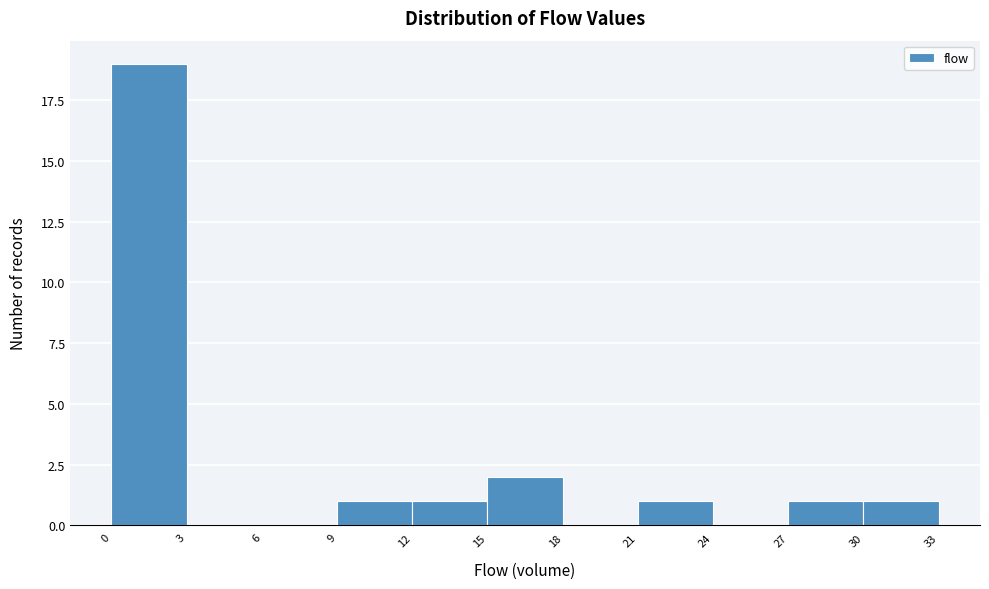

Reading left to right, list every bar in this chart as the range it spans on the x-axis followed by its height. The values are not printed on the chart, so give them approximately, as read against the axis.

0 to 3: 19
3 to 6: 0
6 to 9: 0
9 to 12: 1
12 to 15: 1
15 to 18: 2
18 to 21: 0
21 to 24: 1
24 to 27: 0
27 to 30: 1
30 to 33: 1